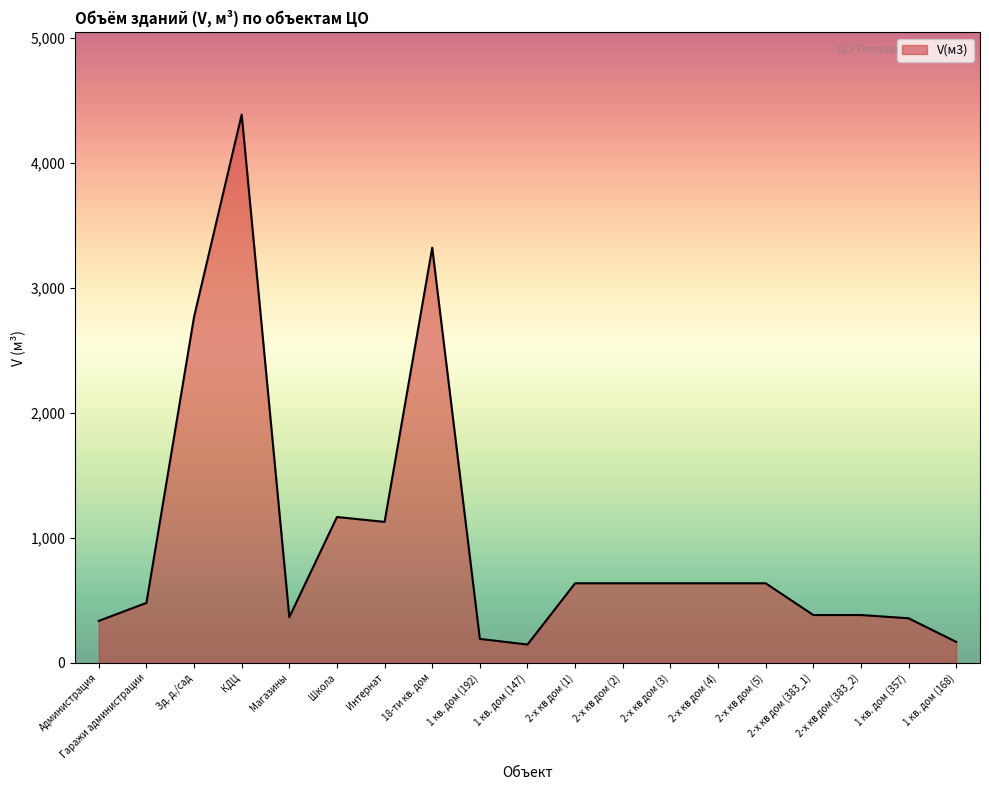

At which label is the value closest to 2266?

Зд. д./сад